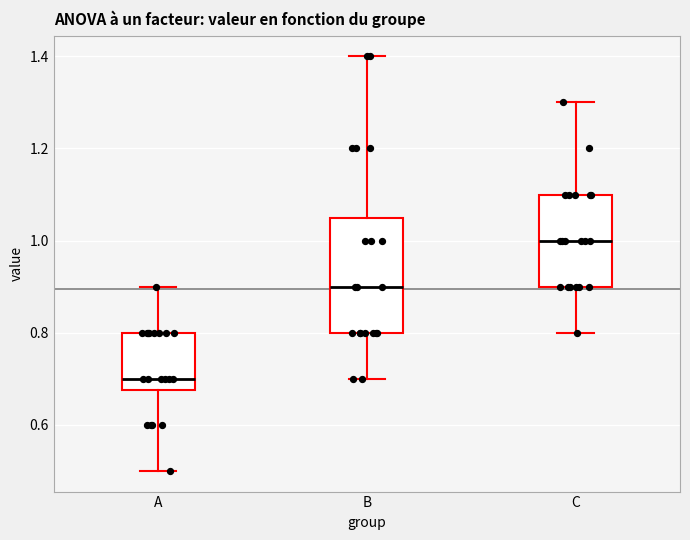

Which box is the tallest, from its lower edge to its upper edge?

B